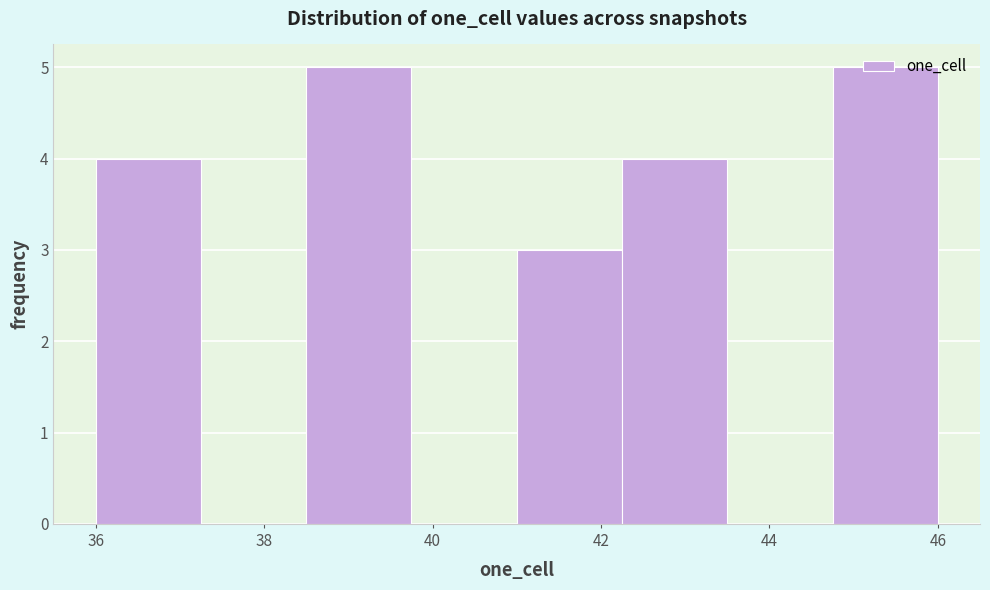

Reading left to right, transcribe this chart: for each bar, give the range it covers on the x-axis and its height. Neither the bar edges nor the heights are printed on the chart, so give them approximately, as read against the axes.

36.00 to 37.25: 4
37.25 to 38.50: 0
38.50 to 39.75: 5
39.75 to 41.00: 0
41.00 to 42.25: 3
42.25 to 43.50: 4
43.50 to 44.75: 0
44.75 to 46.00: 5